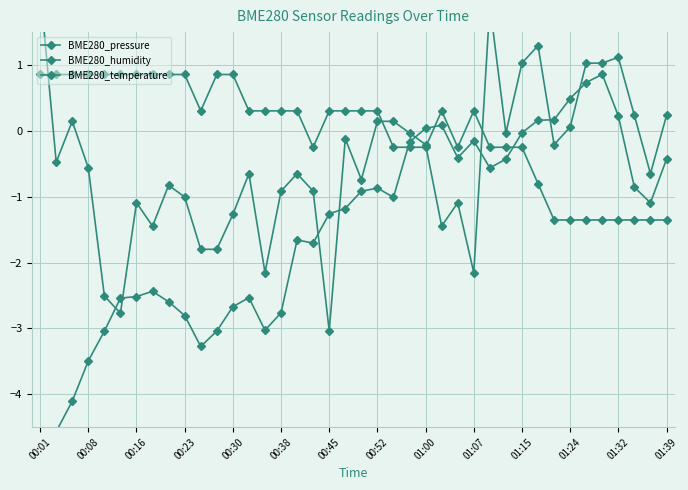

Which category has the lowest value in the BME280_humidity series?

00:45